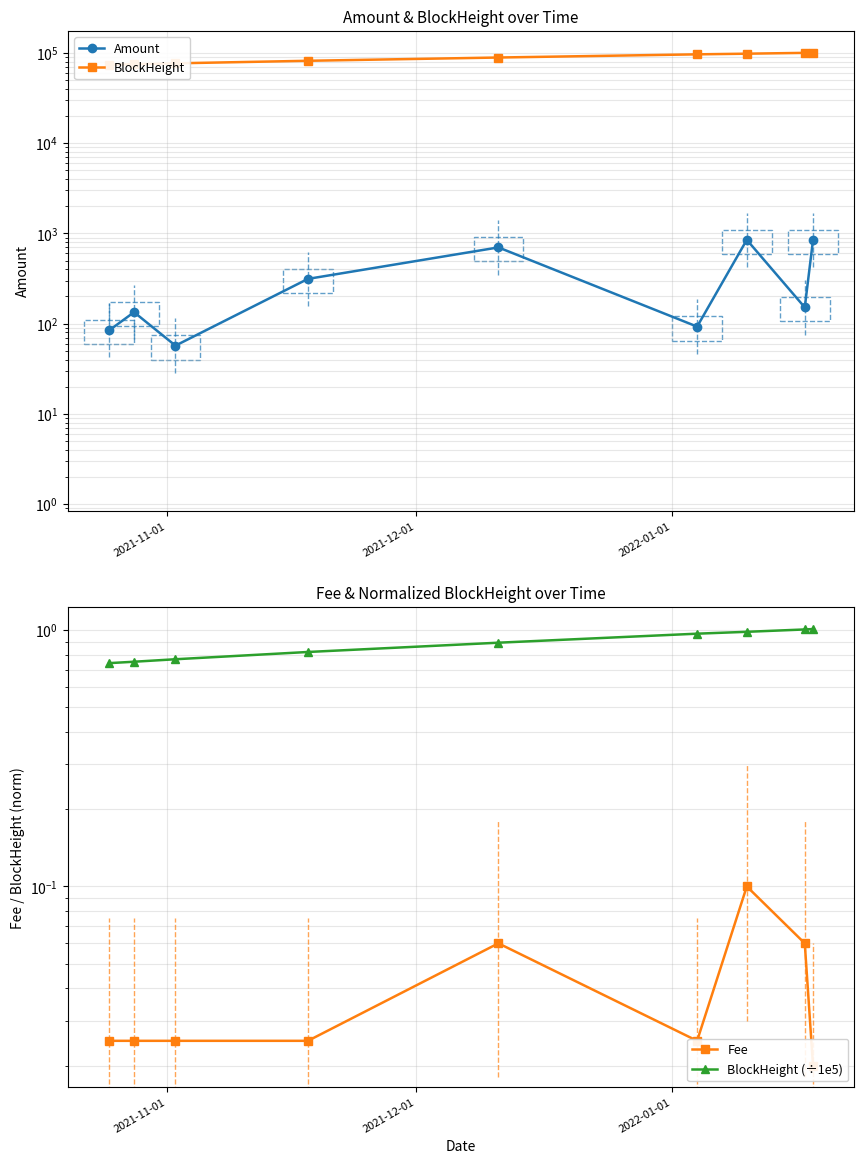

True or false: Fee has a value of 0.1 at 7.

False